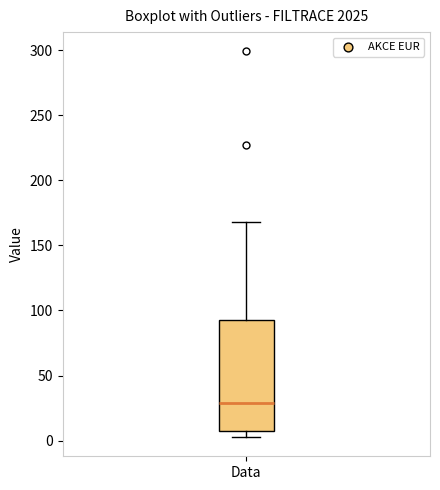

Read this box plot against the y-axis: the position of the median line, the range covered by the box, and the ends of both whiskers. The values are not printed on the chart, so give them approximately, as read against the axis.

median 30, box 5 to 90, whiskers 5 (just below the box's lower edge) to 170